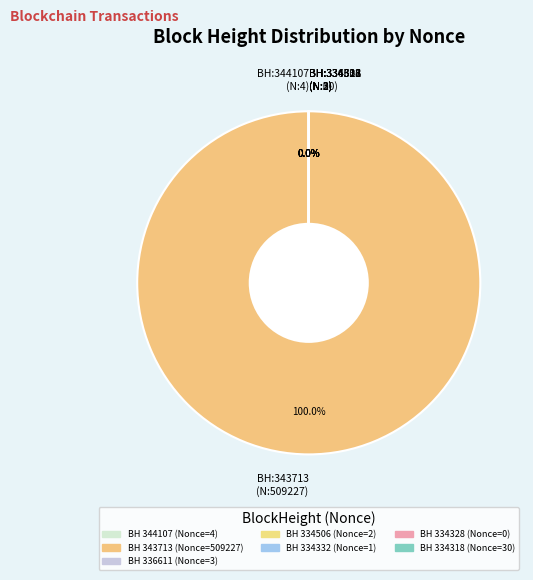

To the nearest percent, what is the difference between the largest and smallest slice percentages?

100%